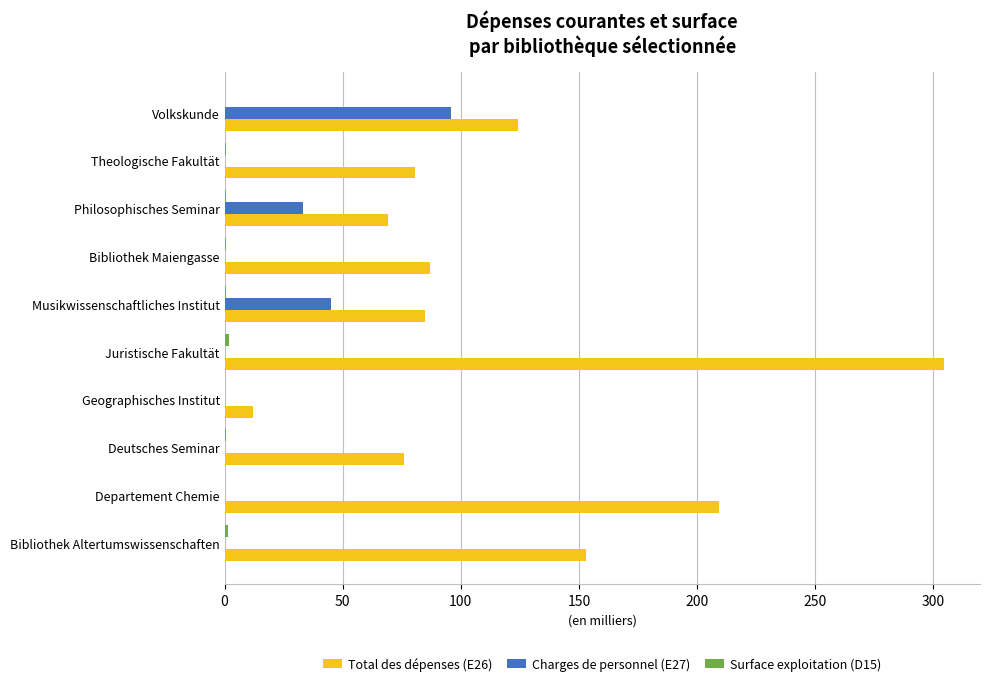

The value of Total des dépenses (E26) at Geographisches Institut is 12.0. True or false?

True